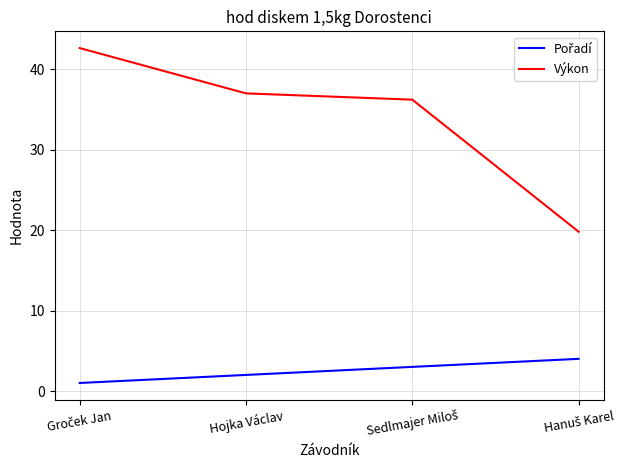

Which series has the largest total across all categories?

Výkon